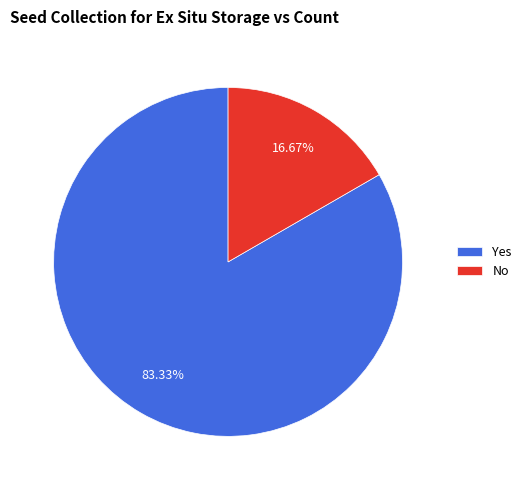

Does No represent more than half of the total?

No